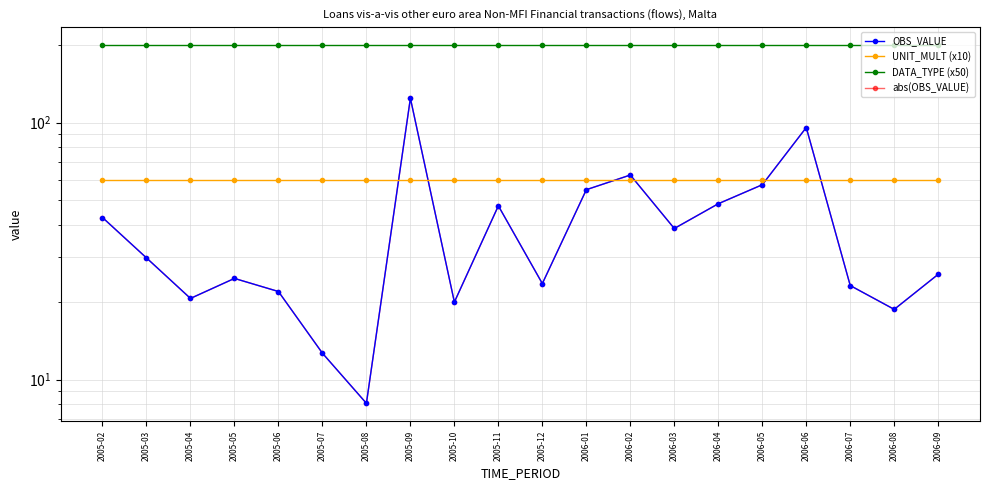

Is it true that UNIT_MULT (x10) equals 60.0 at 2005-03?

True